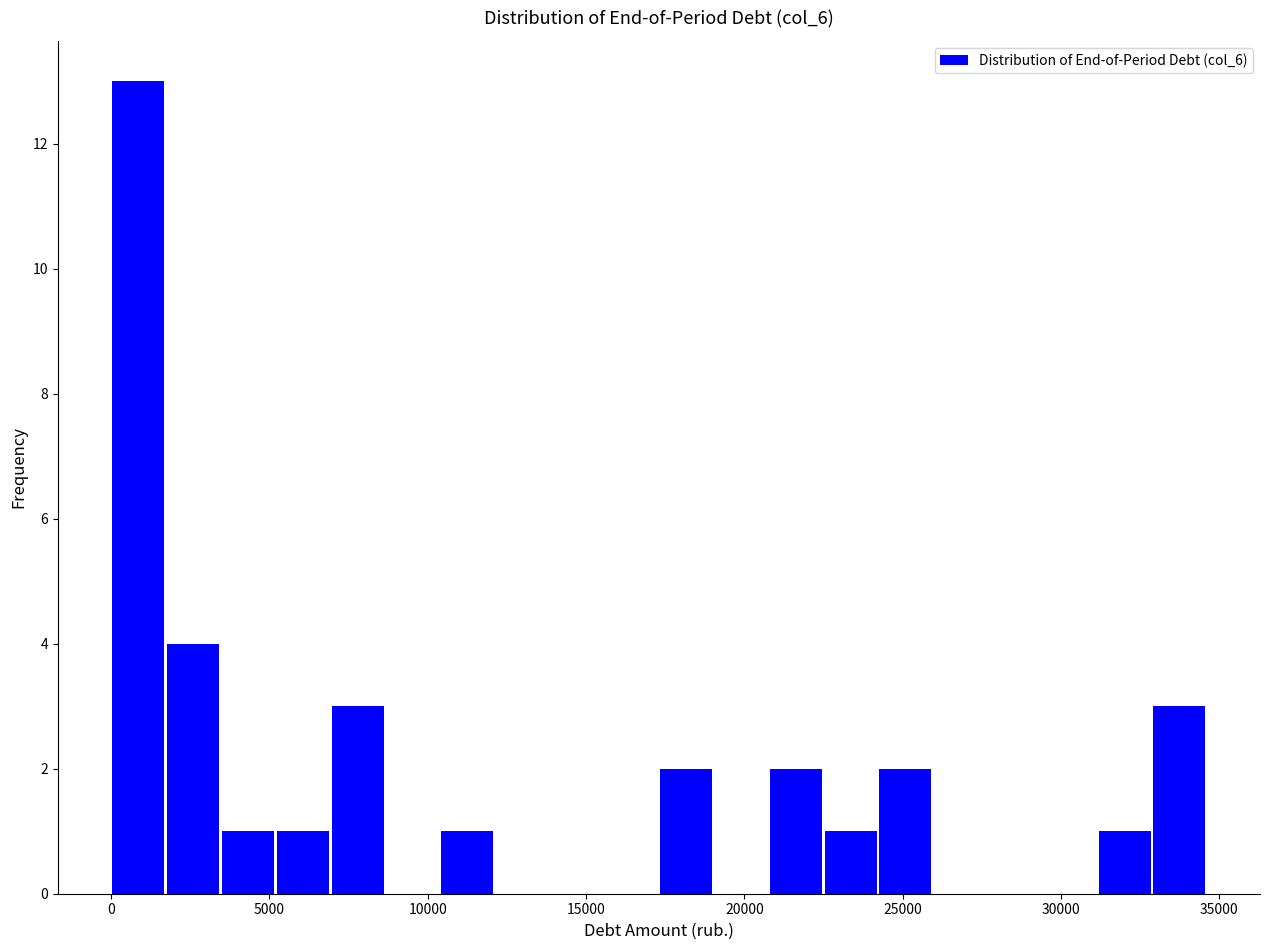

Around what value on the x-axis is the tallest bar? Give the approximate position of its centre, as read against the axis.

1000